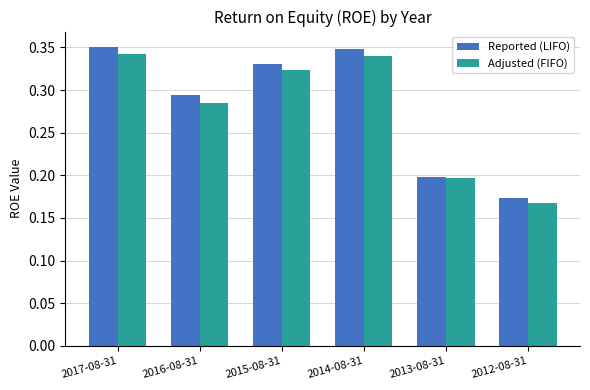

The Reported (LIFO) series shows 0.1 at 2015-08-31. True or false?

False